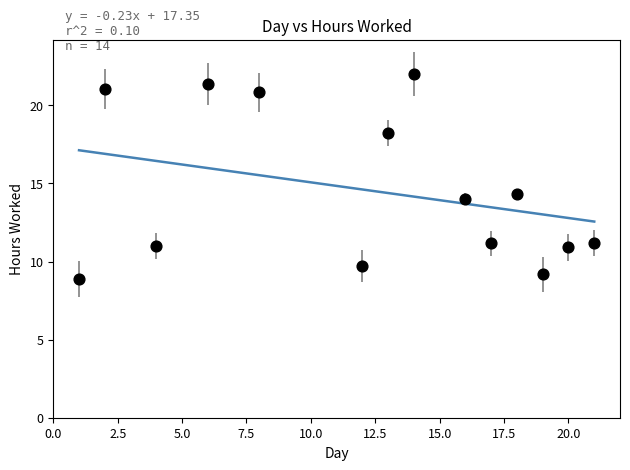

What Y value in the scatter plot is closest to 15?

14.3